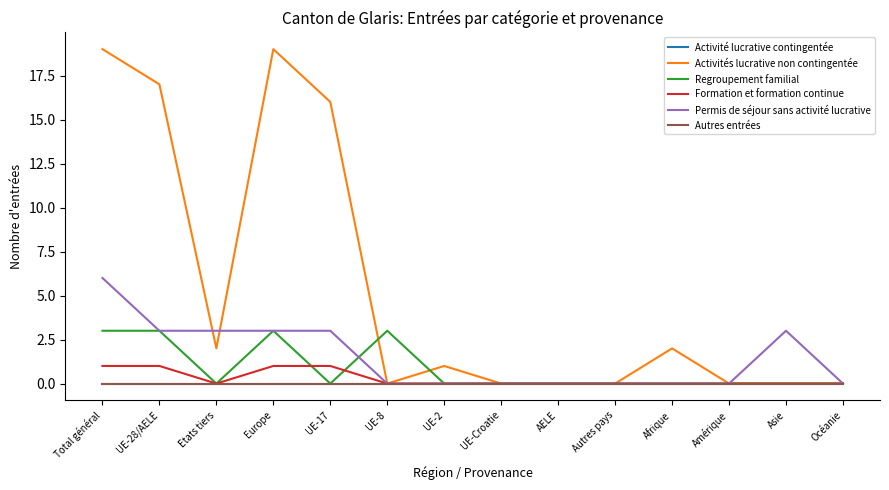

Is this an area chart (filled region under the line)?

No